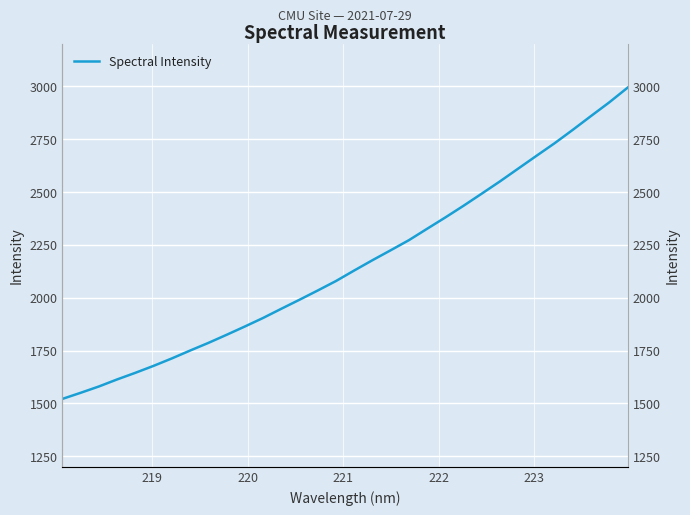

What is the smallest value displayed?

1521.4